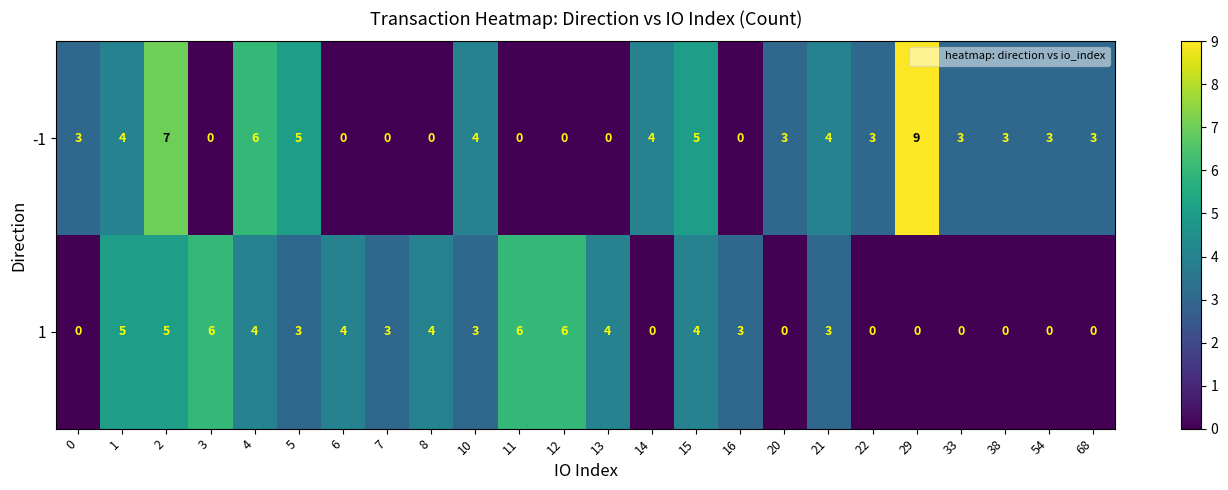

Which series has the largest total across all categories?

-1